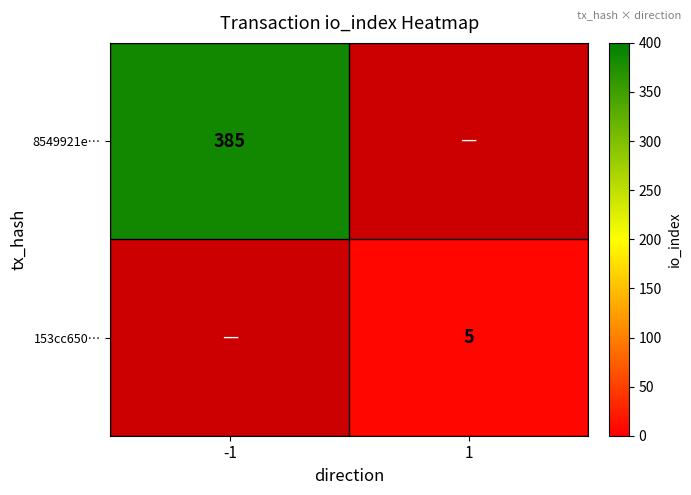

Is it true that 153cc650… equals 7 at 1?

False